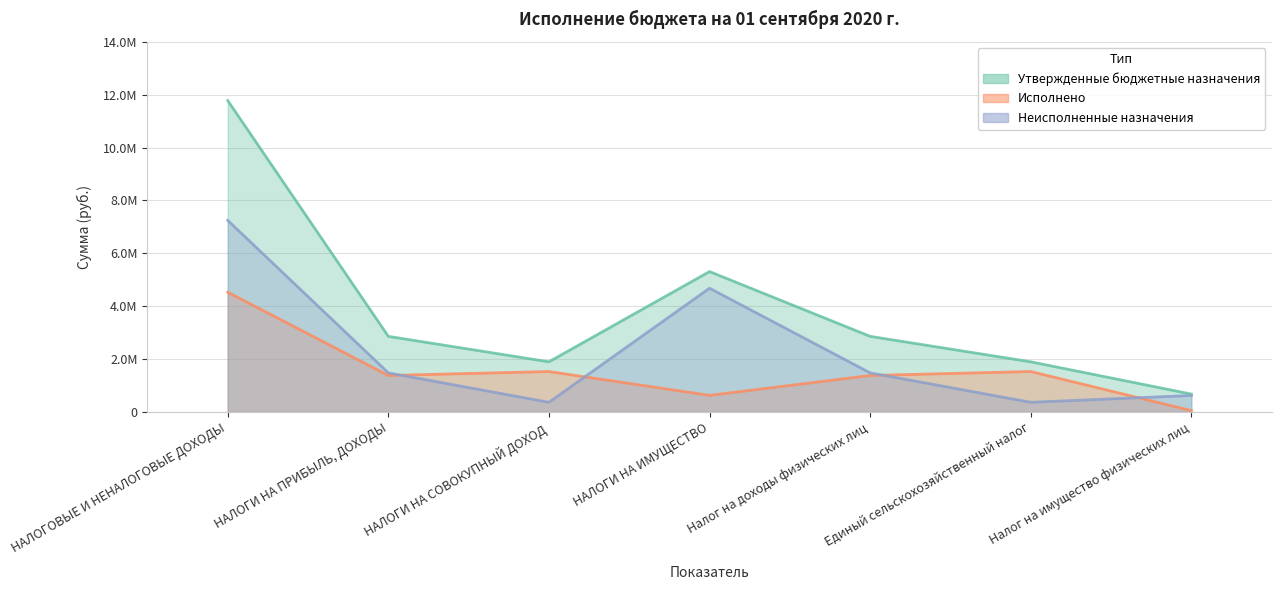

Between Налог на доходы физических лиц and Налог на имущество физических лиц, which is larger?

Налог на доходы физических лиц